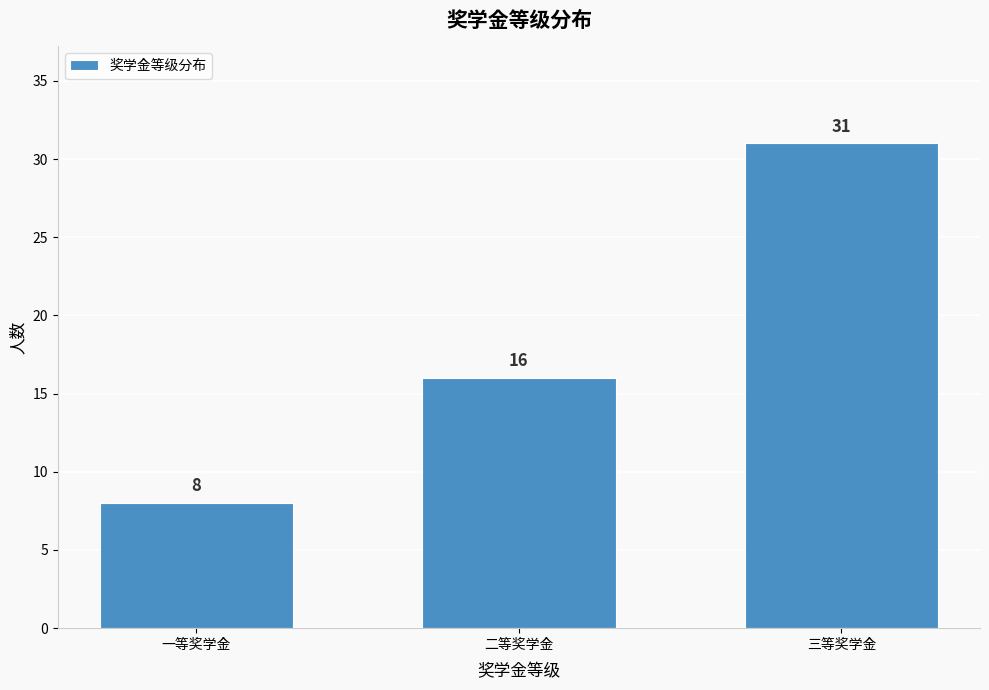

Reading left to right, what are all the values shown in this chart?

一等奖学金=8	二等奖学金=16	三等奖学金=31